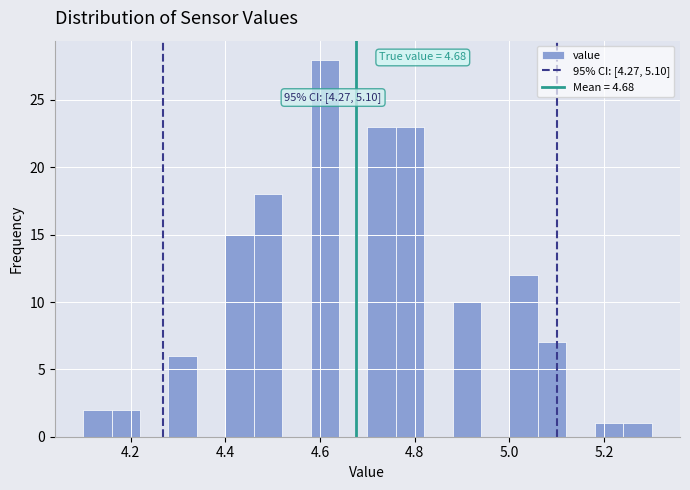

Around what value on the x-axis is the tallest bar? Give the approximate position of its centre, as read against the axis.

4.62